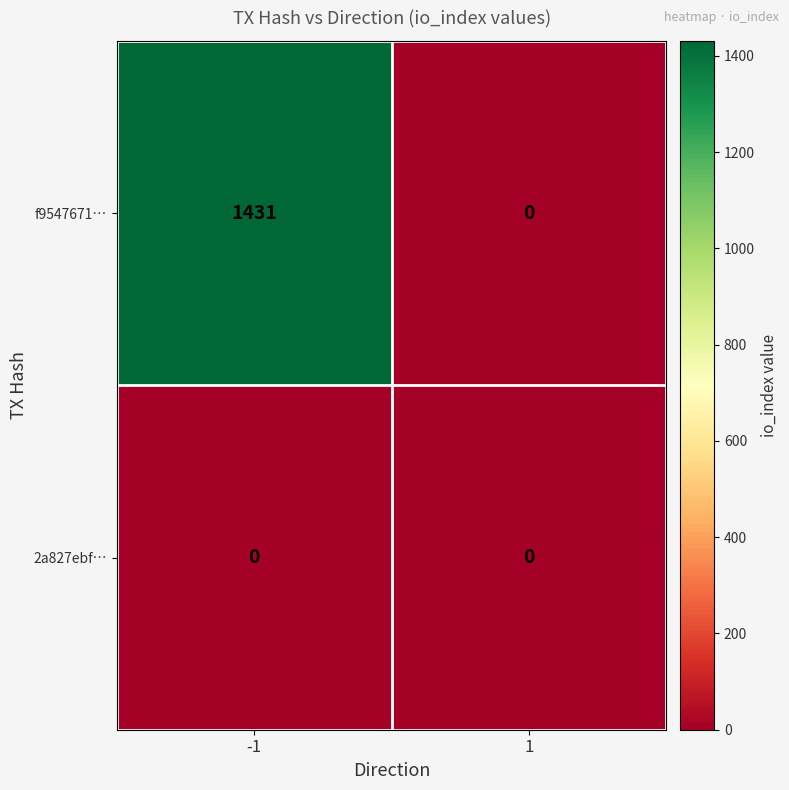

Reading left to right, what are all the values shown in this chart?

f9547671…: -1=1431	1=0
2a827ebf…: -1=0	1=0